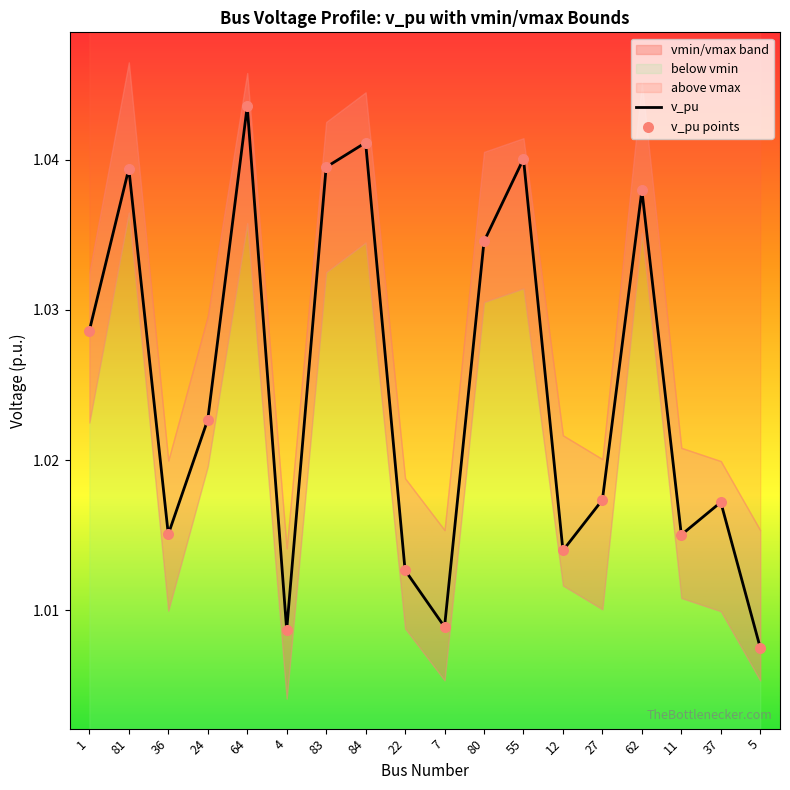

Is it true that v_pu equals 0.5 at 1?

False